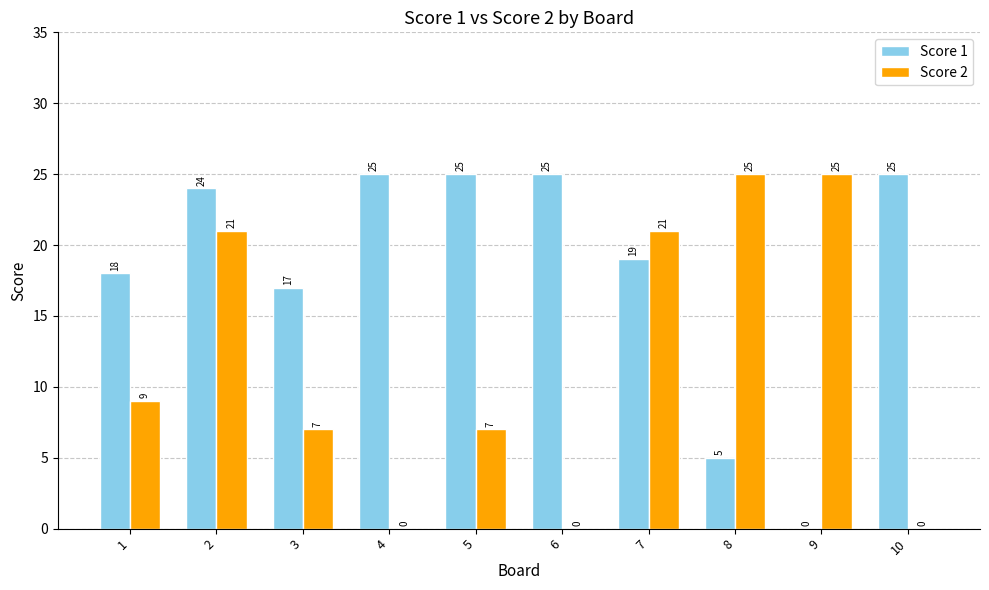

Between 3 and 6, which series saw the biggest shift?

Score 1